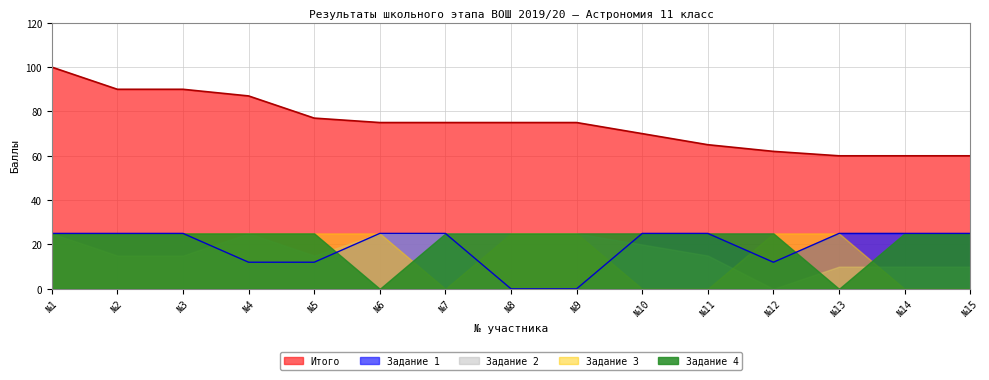

What is the value of the Итого point at the 1st from the left?

100